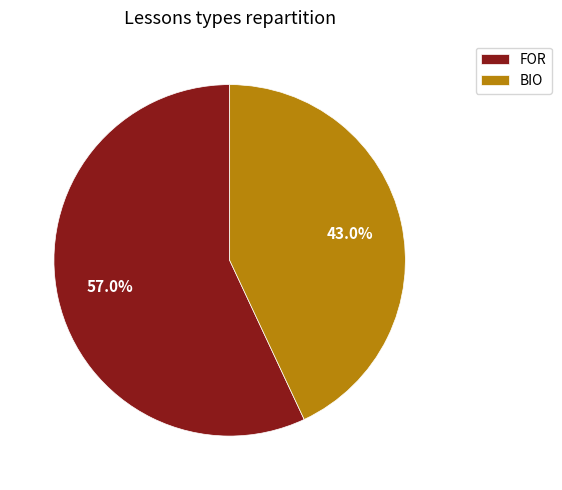

What is the smallest slice in the pie chart?

BIO